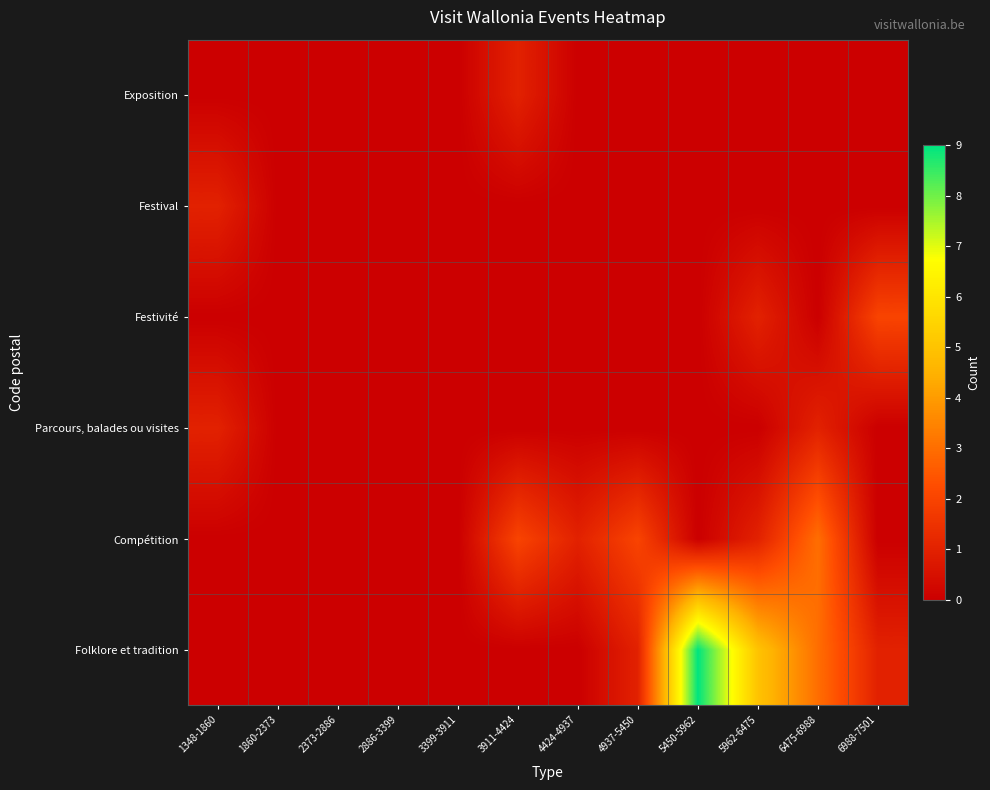

At how many categories does at least one series exceed 2?

3